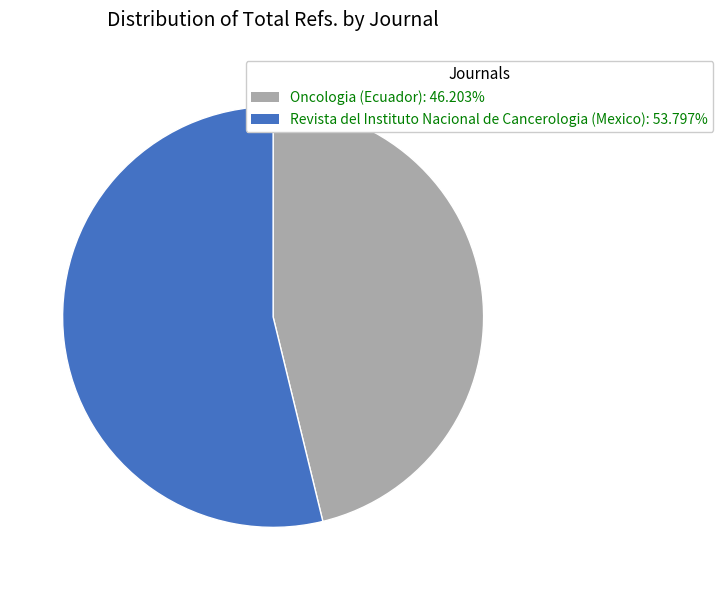

What is the ratio of the value at Revista del Instituto Nacional de Cancerologia (Mexico) to the value at Oncologia (Ecuador)?

1.2